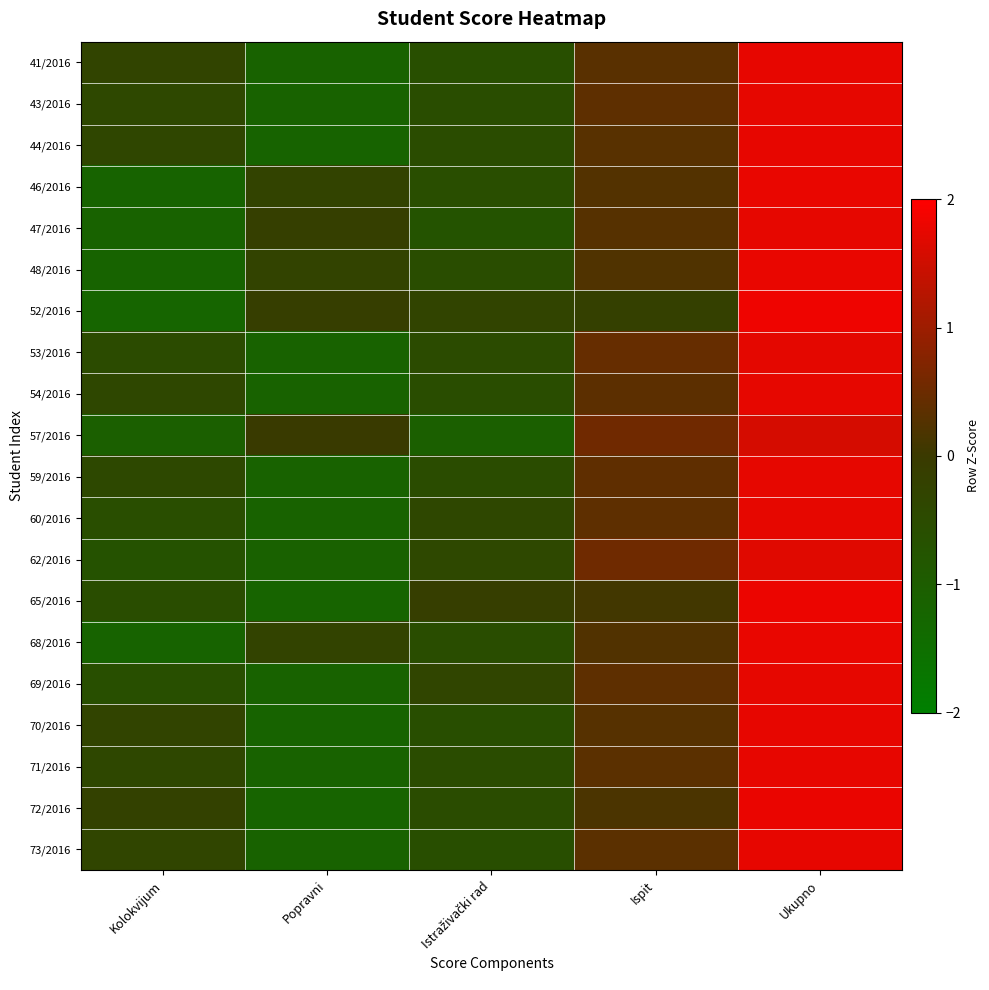

Reading left to right, what are all the values shown in this chart?

41/2016: Kolokvijum=-0.3	Popravni=-1.2	Istraživački rad=-0.6	Ispit=0.3	Ukupno=1.8
43/2016: Kolokvijum=-0.4	Popravni=-1.2	Istraživački rad=-0.6	Ispit=0.4	Ukupno=1.7
44/2016: Kolokvijum=-0.4	Popravni=-1.2	Istraživački rad=-0.5	Ispit=0.3	Ukupno=1.8
46/2016: Kolokvijum=-1.2	Popravni=-0.3	Istraživački rad=-0.6	Ispit=0.3	Ukupno=1.8
47/2016: Kolokvijum=-1.2	Popravni=-0.1	Istraživački rad=-0.7	Ispit=0.3	Ukupno=1.7
48/2016: Kolokvijum=-1.2	Popravni=-0.3	Istraživački rad=-0.6	Ispit=0.2	Ukupno=1.8
52/2016: Kolokvijum=-1.2	Popravni=-0.1	Istraživački rad=-0.3	Ispit=-0.2	Ukupno=1.8
53/2016: Kolokvijum=-0.5	Popravni=-1.1	Istraživački rad=-0.5	Ispit=0.4	Ukupno=1.7
54/2016: Kolokvijum=-0.4	Popravni=-1.2	Istraživački rad=-0.6	Ispit=0.4	Ukupno=1.7
57/2016: Kolokvijum=-1.1	Popravni=-0.0	Istraživački rad=-1.1	Ispit=0.5	Ukupno=1.6
59/2016: Kolokvijum=-0.4	Popravni=-1.2	Istraživački rad=-0.5	Ispit=0.4	Ukupno=1.7
60/2016: Kolokvijum=-0.6	Popravni=-1.2	Istraživački rad=-0.4	Ispit=0.4	Ukupno=1.7
62/2016: Kolokvijum=-0.7	Popravni=-1.1	Istraživački rad=-0.4	Ispit=0.5	Ukupno=1.7
65/2016: Kolokvijum=-0.6	Popravni=-1.2	Istraživački rad=-0.1	Ispit=0.1	Ukupno=1.8
68/2016: Kolokvijum=-1.2	Popravni=-0.3	Istraživački rad=-0.6	Ispit=0.2	Ukupno=1.8
69/2016: Kolokvijum=-0.6	Popravni=-1.2	Istraživački rad=-0.3	Ispit=0.4	Ukupno=1.7
70/2016: Kolokvijum=-0.3	Popravni=-1.2	Istraživački rad=-0.6	Ispit=0.3	Ukupno=1.8
71/2016: Kolokvijum=-0.4	Popravni=-1.2	Istraživački rad=-0.5	Ispit=0.3	Ukupno=1.8
72/2016: Kolokvijum=-0.2	Popravni=-1.2	Istraživački rad=-0.5	Ispit=0.2	Ukupno=1.8
73/2016: Kolokvijum=-0.3	Popravni=-1.2	Istraživački rad=-0.6	Ispit=0.3	Ukupno=1.8